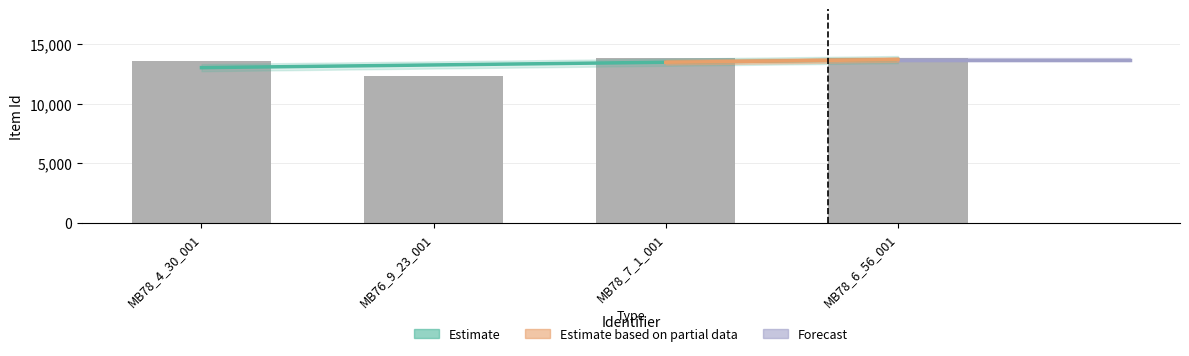

What is the approximate value at MB76_9_23_001?

12314